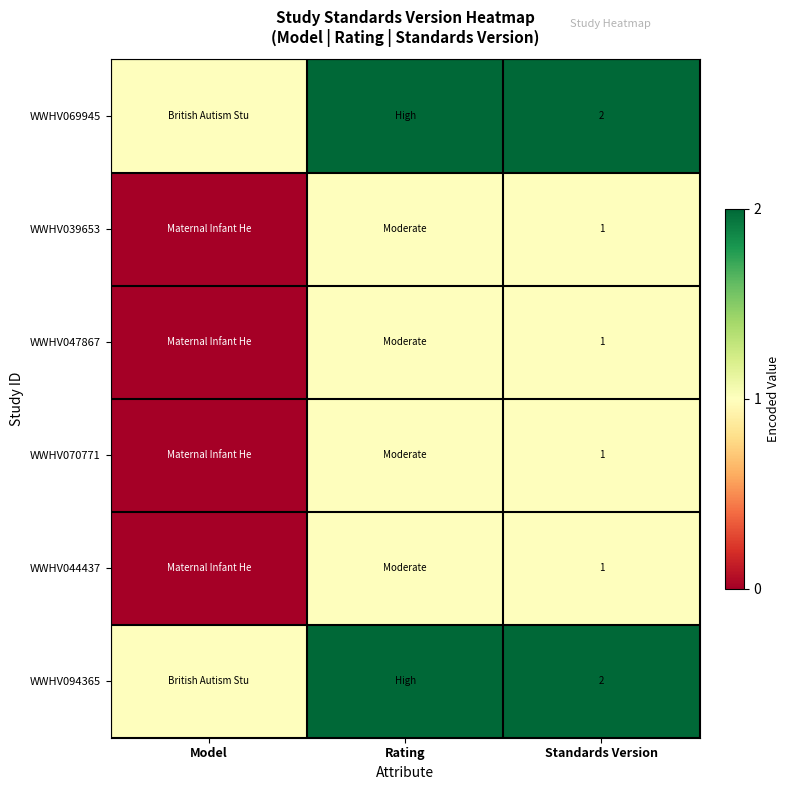

What is the total value across all series at Standards Version?

8